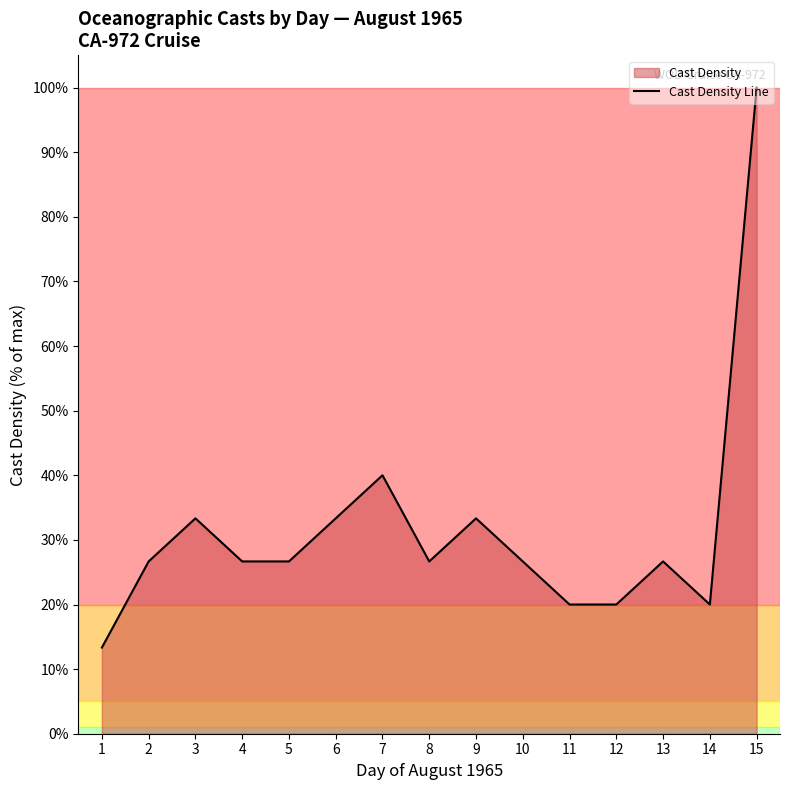

Approximately how many times larger is the value at 4 compared to 15?

0.3